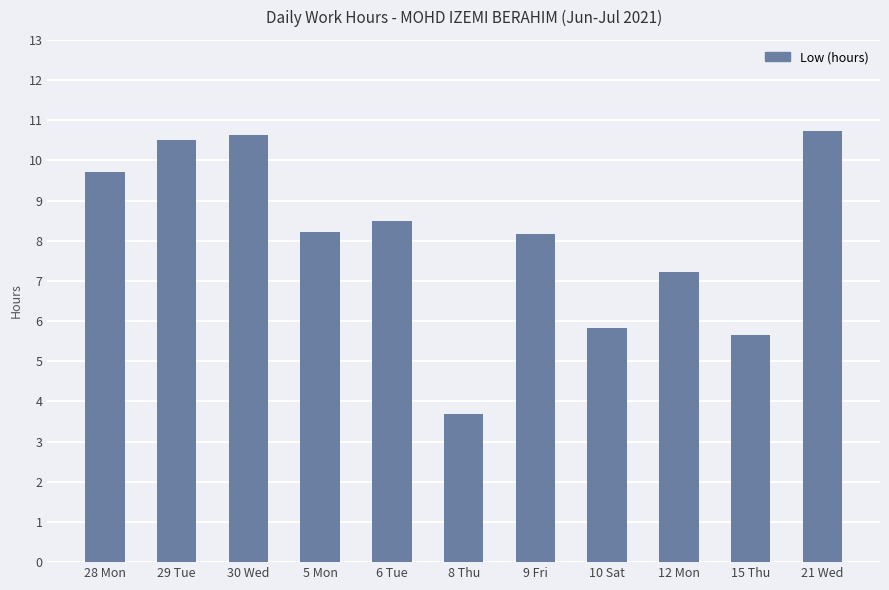

What is the label of the 1st bar from the right?

21 Wed